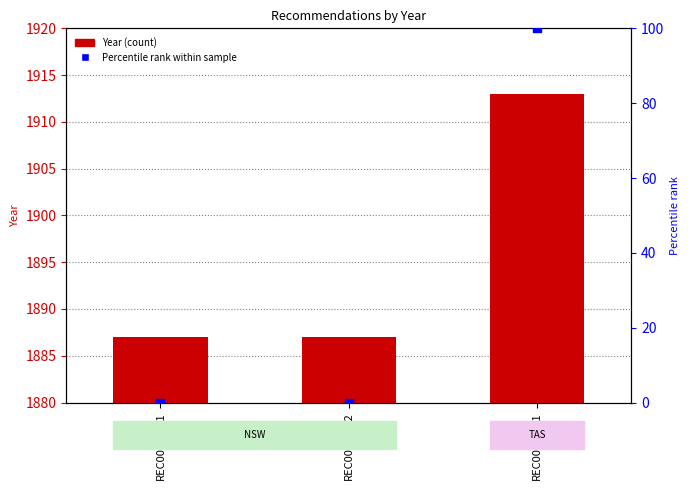

What are all the series names shown in the legend?

Year, Percentile rank within sample